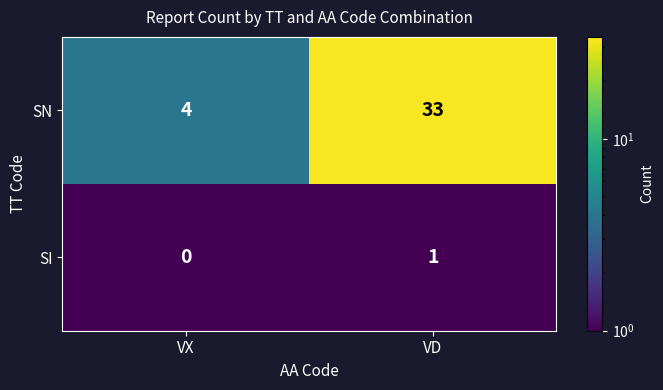

The value of SI at VX is 0. True or false?

True